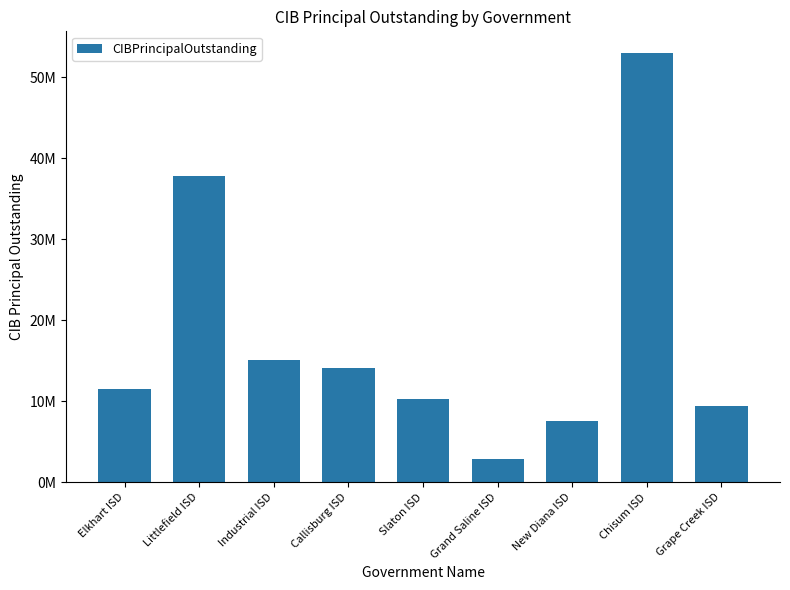

Which label corresponds to the largest value in the chart?

Chisum ISD